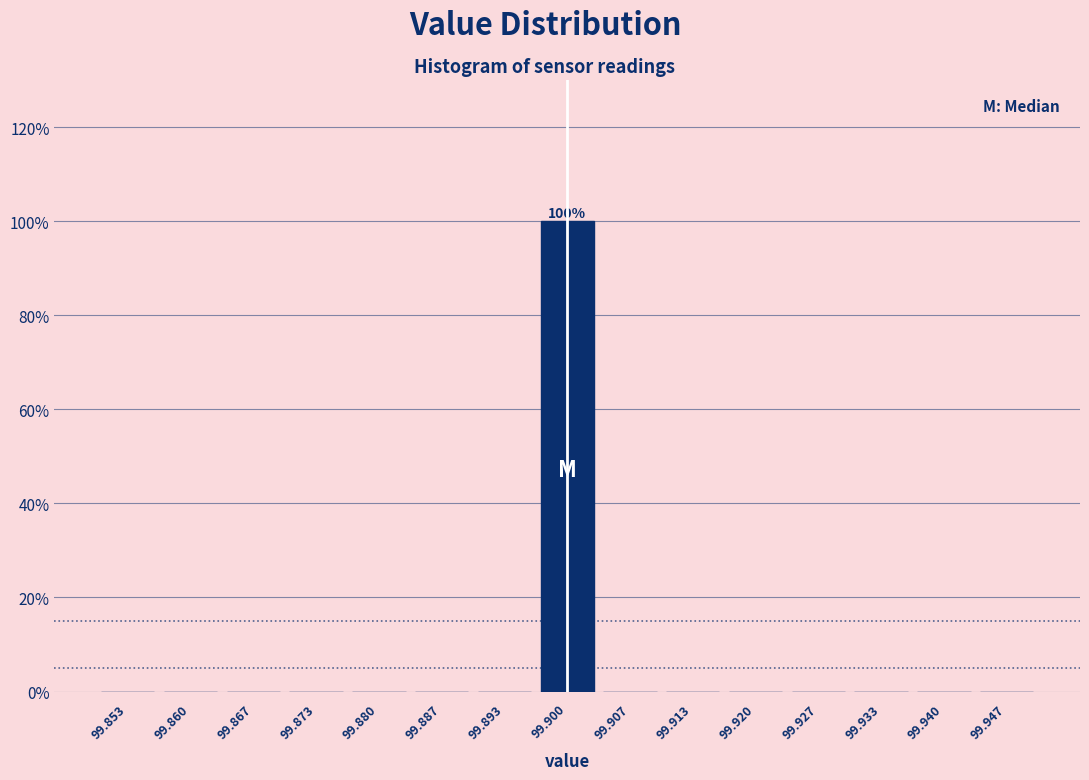

Which range on the x-axis has the tallest bar?

99.897 to 99.903